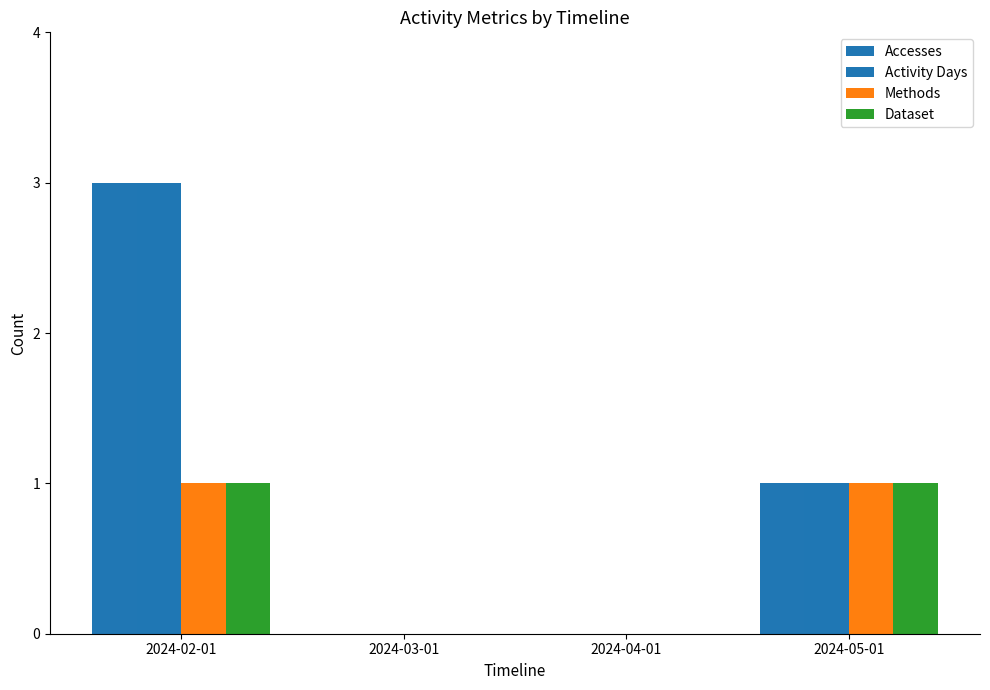

Are the bars horizontal?

No